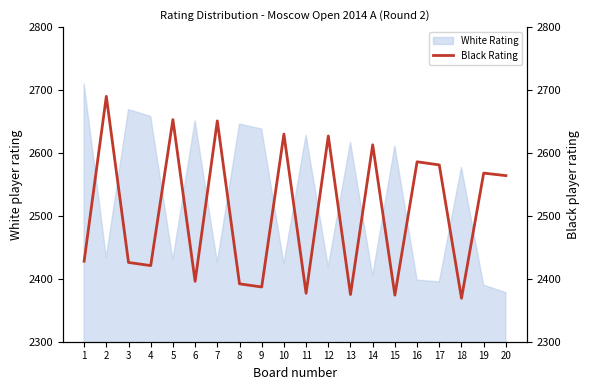

What is the change in value from 2 to 8?

-298